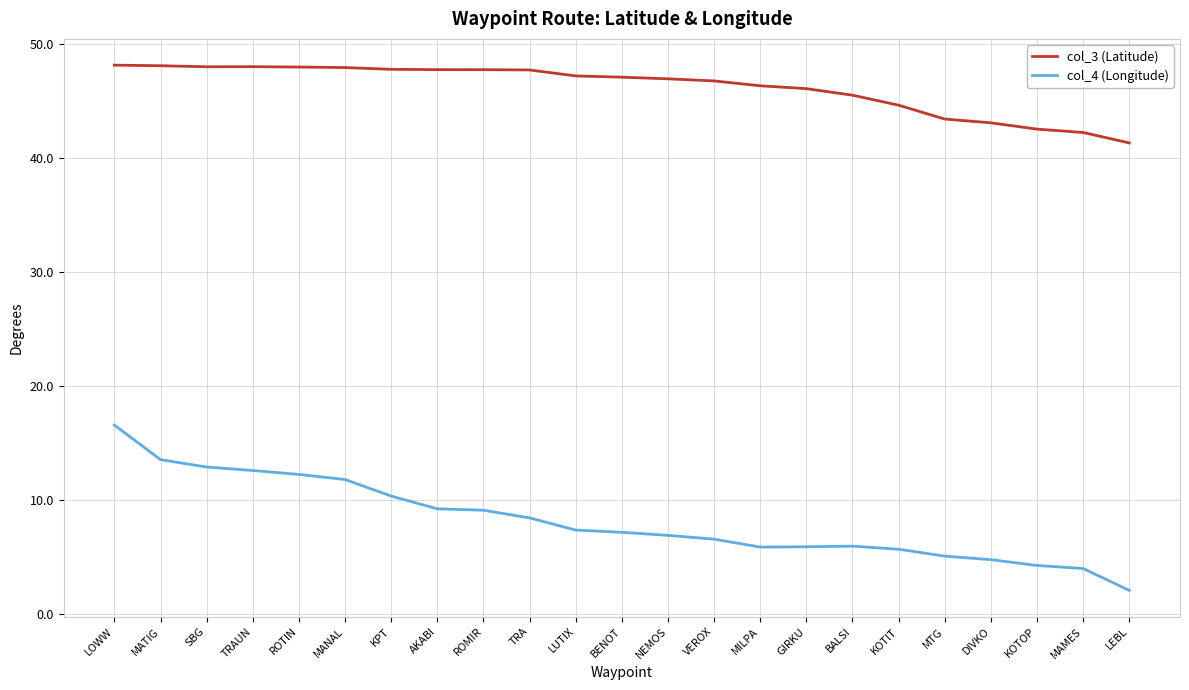

What is the difference between the col_3 (Latitude) values at MILPA and KOTIT?

1.7